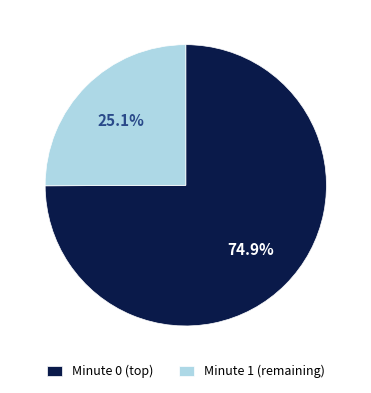

Does any single category account for the majority?

Yes